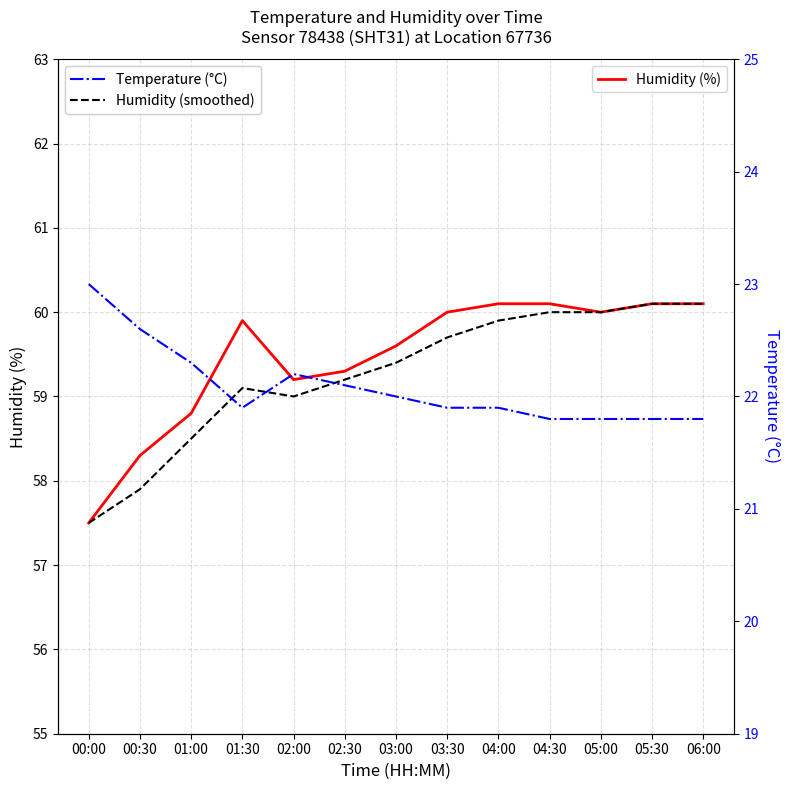

What position from the left is 04:30?

10